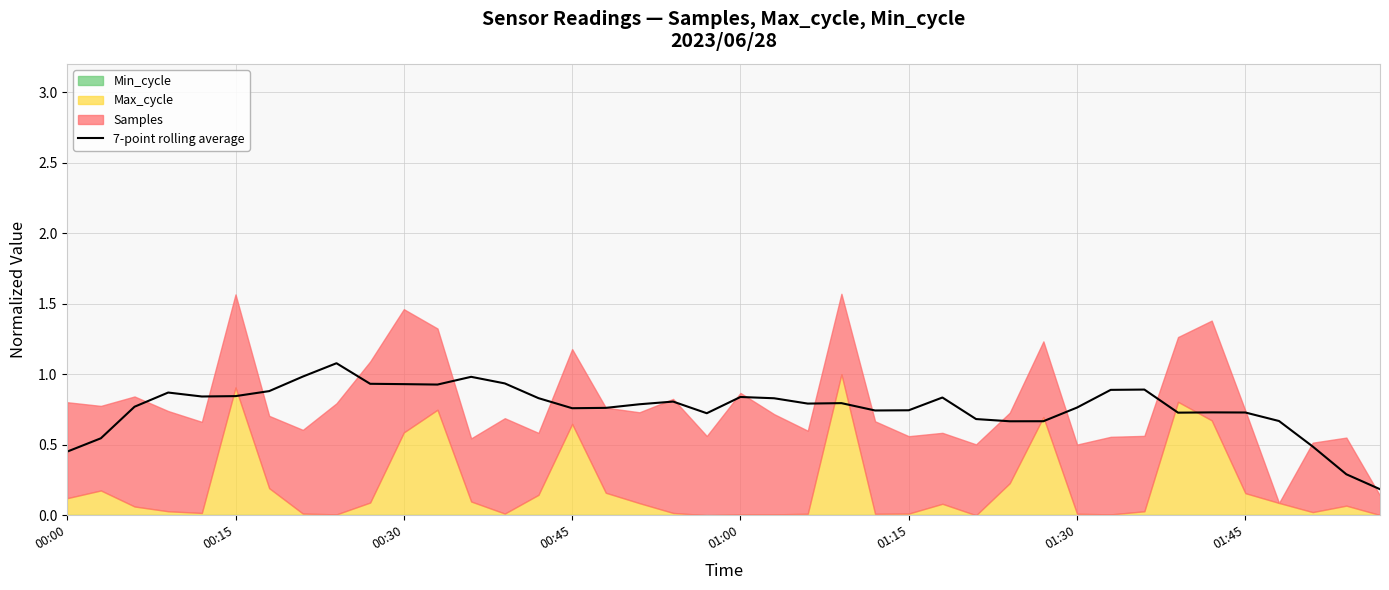

How many categories are shown in the chart?

40